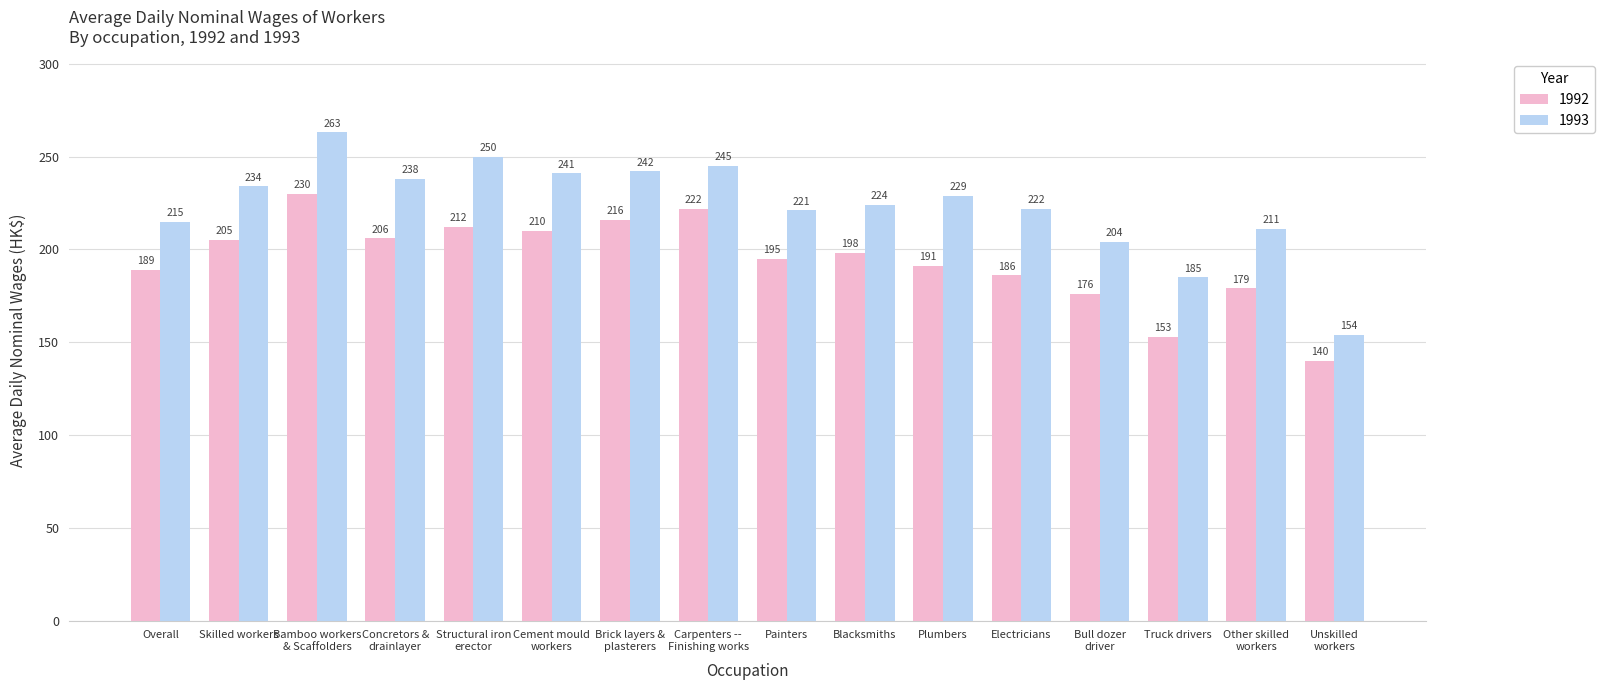

What is the difference between the second highest and minimum values in the 1992 series?

82